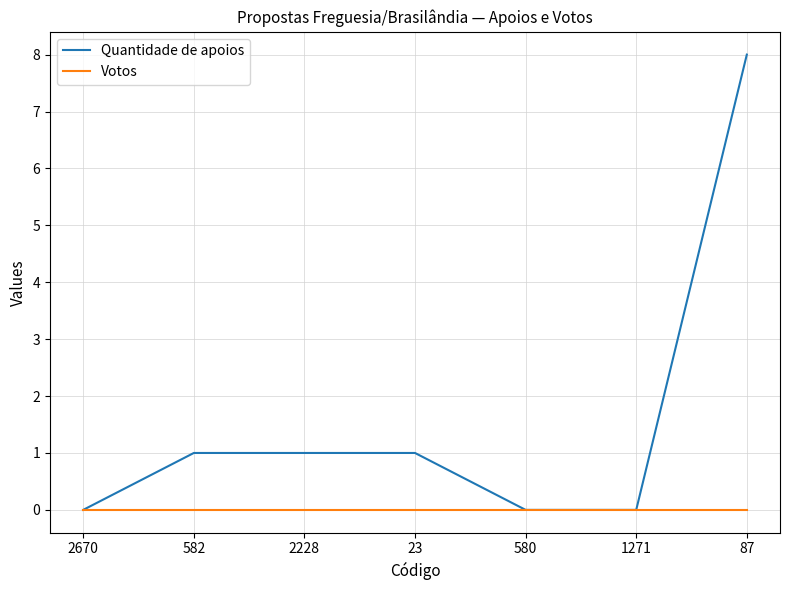

True or false: Votos has a value of 0 at 582.

True